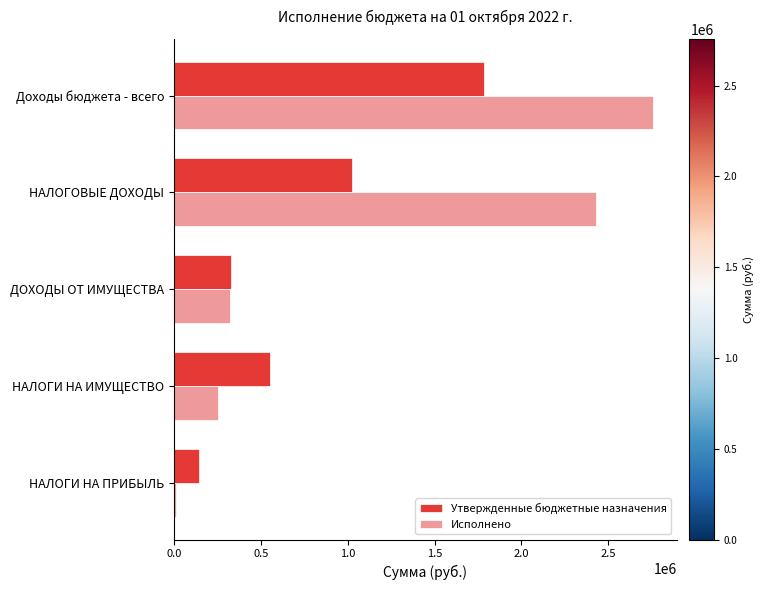

What is the average value of the Исполнено series?

1155870.3